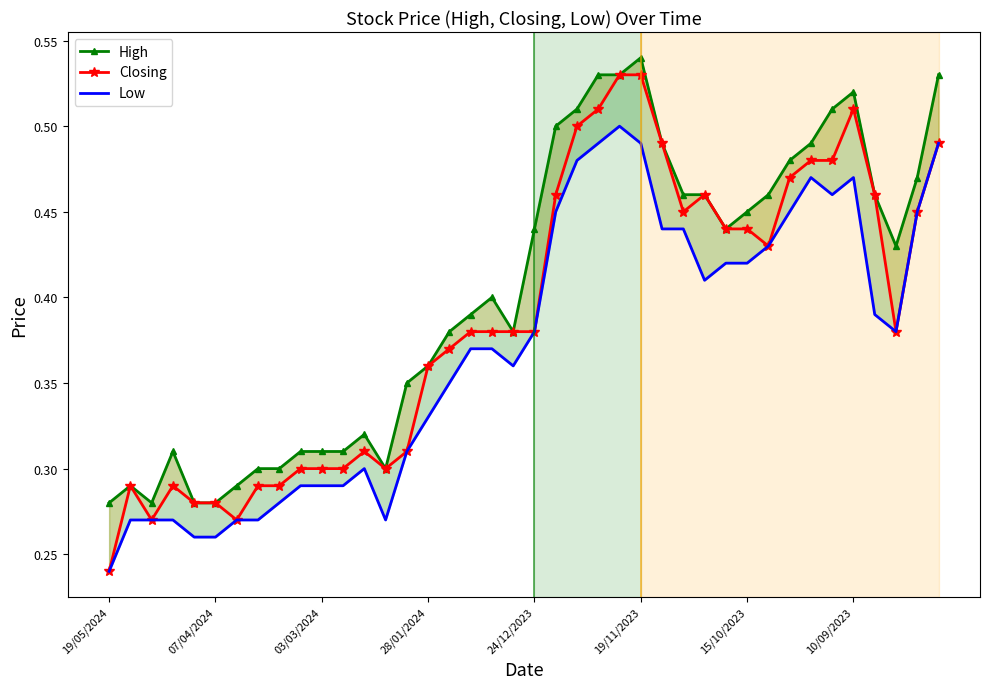

Between 15 and 19, which series saw the biggest shift?

Low